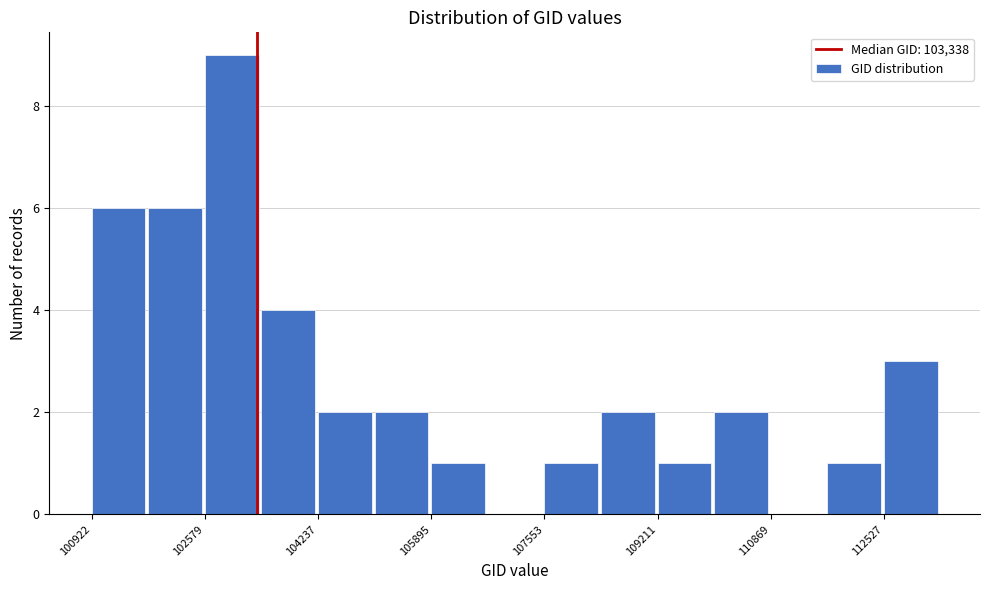

Reading left to right, list every bar in this chart as the range it spans on the x-axis followed by its height. Neither the bar edges nor the heights are printed on the chart, so give them approximately, as read against the axes.

101000 to 101800: 6
101800 to 102600: 6
102600 to 103400: 9
103400 to 104200: 4
104200 to 105000: 2
105000 to 105800: 2
105800 to 106800: 1
106800 to 107600: 0
107600 to 108400: 1
108400 to 109200: 2
109200 to 110000: 1
110000 to 110800: 2
110800 to 111600: 0
111600 to 112600: 1
112600 to 113400: 3